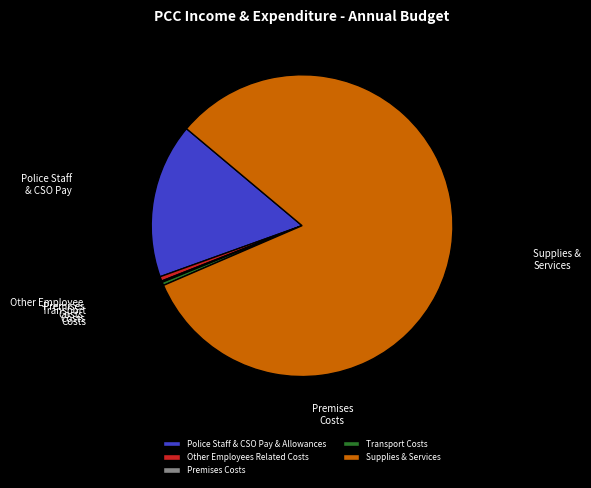

What is the majority slice?

Supplies & Services